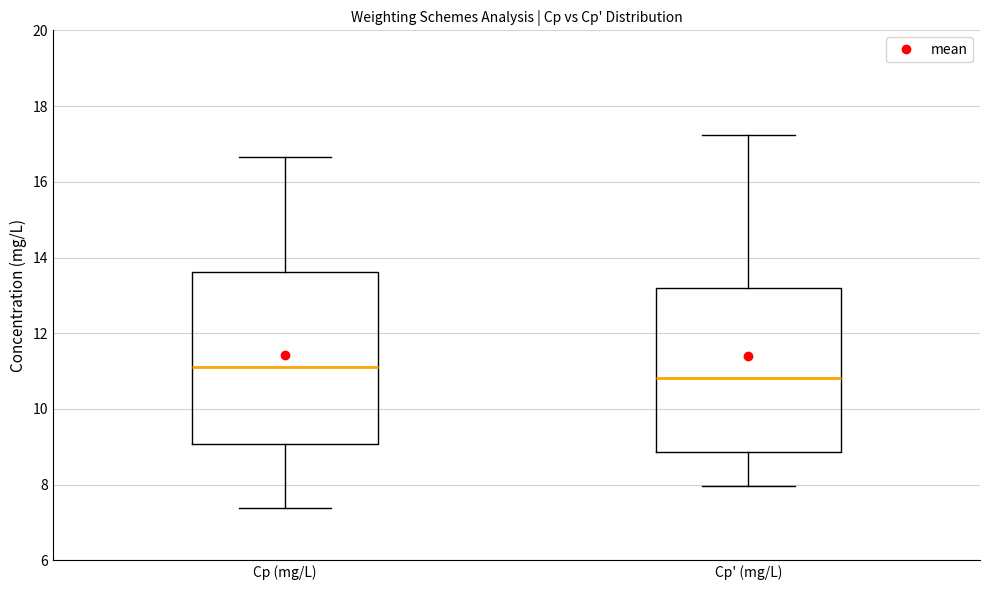

Reading left to right, transcribe this box plot: for each box, give where its median line is, the range the box spans, and where its two whiskers end, as read against the y-axis. The values are not printed on the chart, so give them approximately, as read against the axis.

Cp (mg/L): median 11.2, box 9.0 to 13.6, whiskers 7.4 to 16.6
Cp' (mg/L): median 10.8, box 8.8 to 13.2, whiskers 8.0 to 17.2